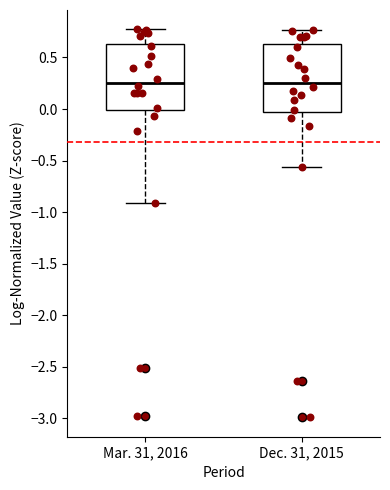

Reading left to right, transcribe this box plot: for each box, give where its median line is, the range the box spans, and where its two whiskers end, as read against the y-axis. The values are not printed on the chart, so give them approximately, as read against the axis.

Mar. 31, 2016: median 0.25, box 0.00 to 0.65, whiskers -0.90 to 0.75
Dec. 31, 2015: median 0.25, box -0.05 to 0.65, whiskers -0.55 to 0.75